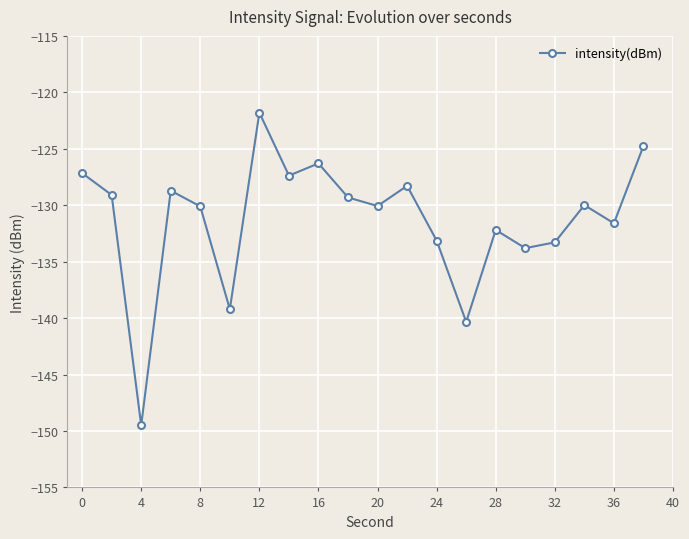

True or false: there are more than 2 points higher than both neighbors.

True